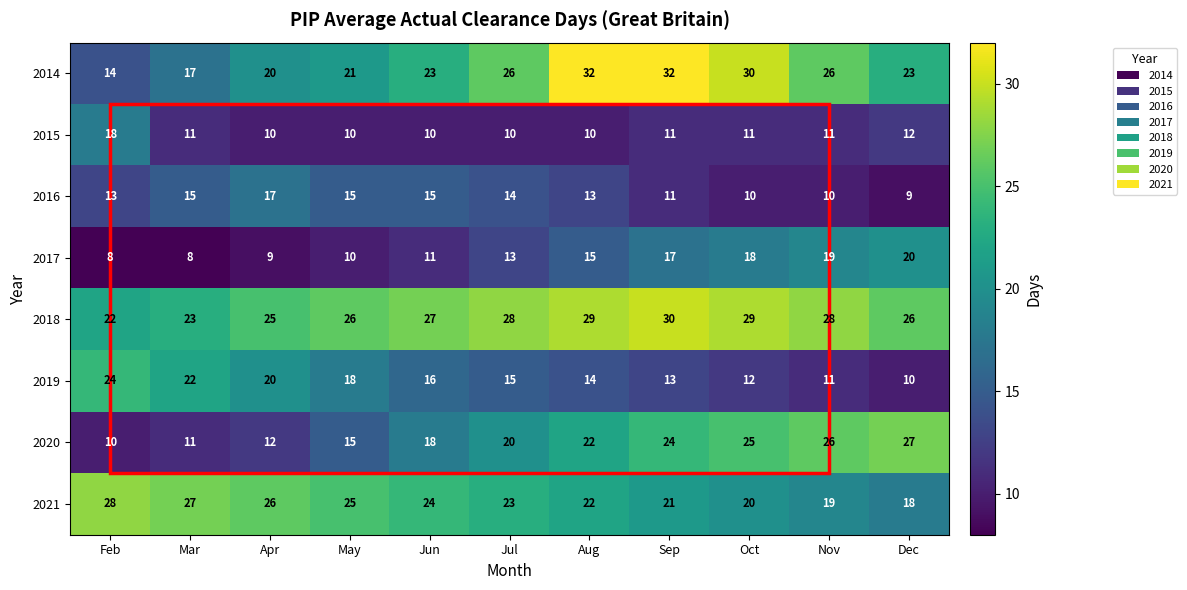

What is the sum of all 2014 values?

264